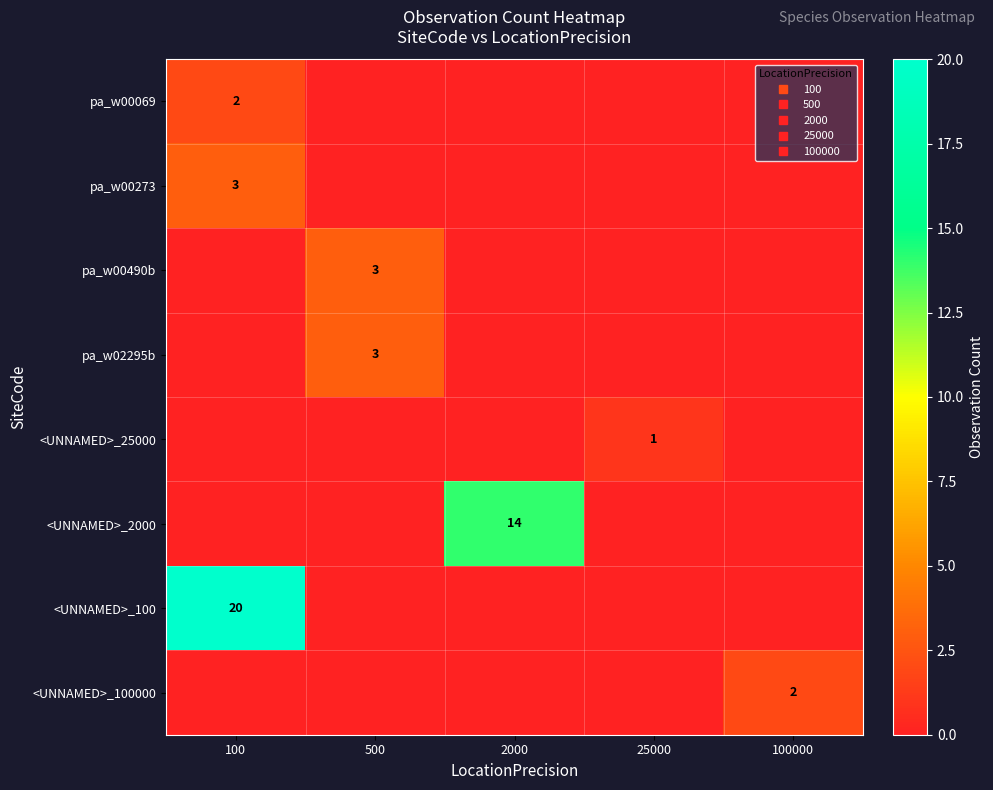

How many categories are shown in the chart?

5